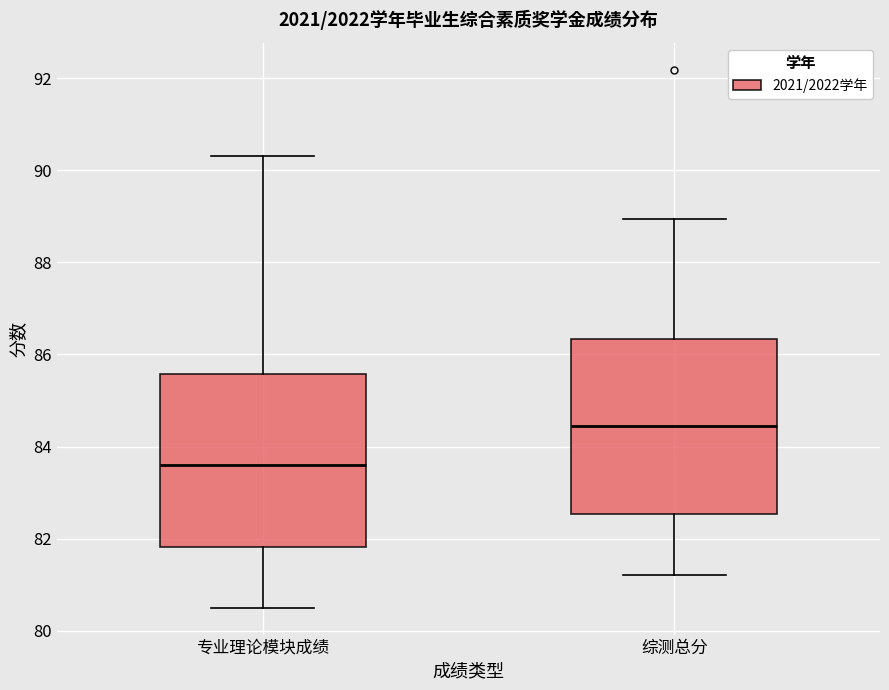

Where is the upper edge of the box for 专业理论模块成绩 on the y-axis? The values are not printed on the chart, so give them approximately, as read against the axis.

85.6